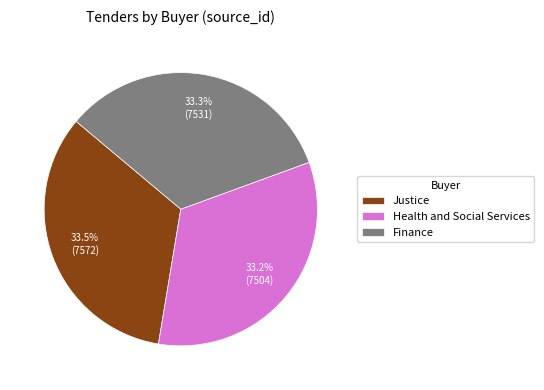

Is there a majority slice in this chart?

No